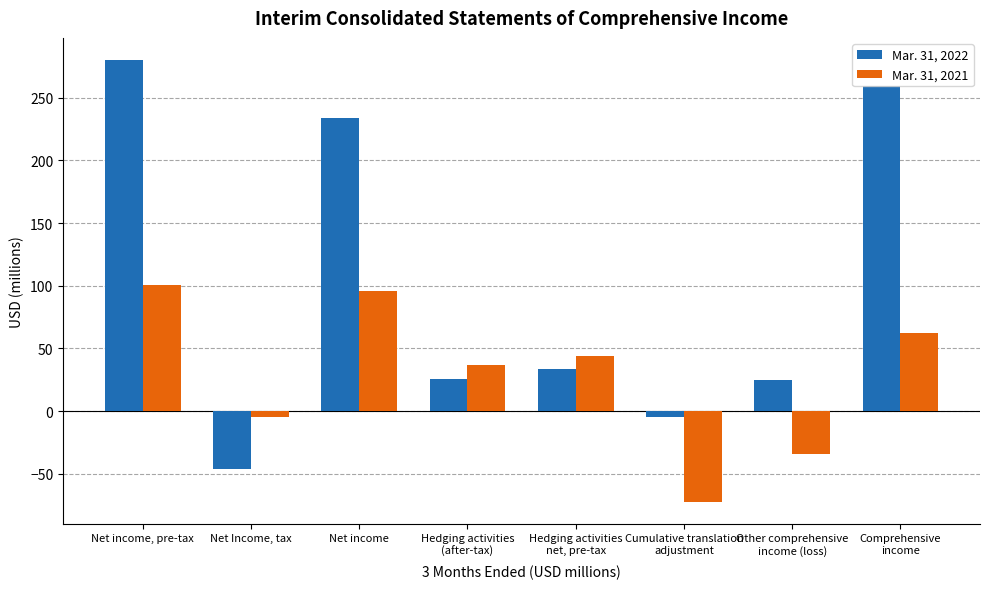

Count the number of data series in this chart.

2